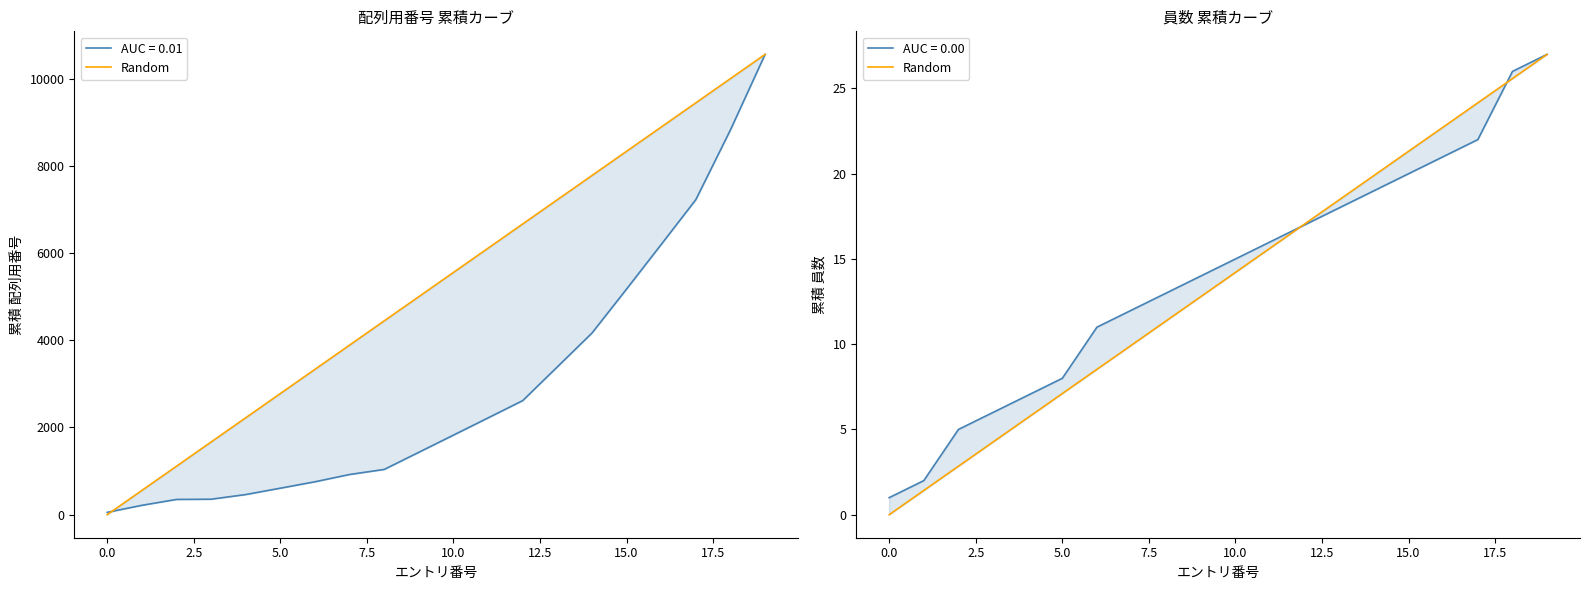

How many values are below 14?

10